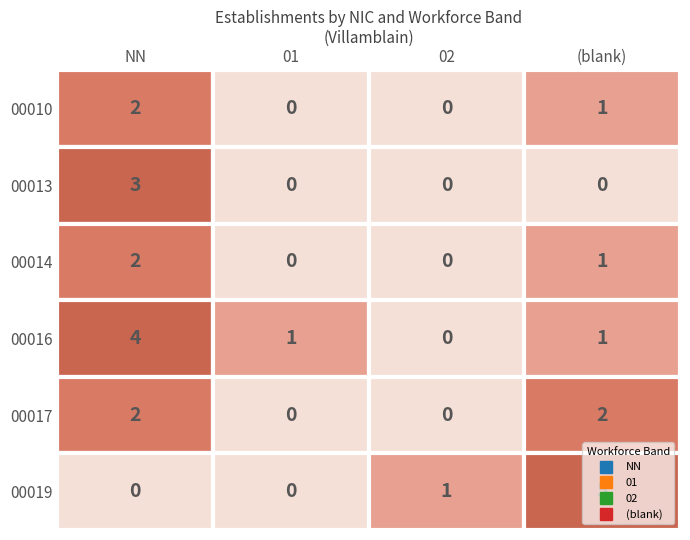

Is it true that 00013 equals 0 at 01?

True